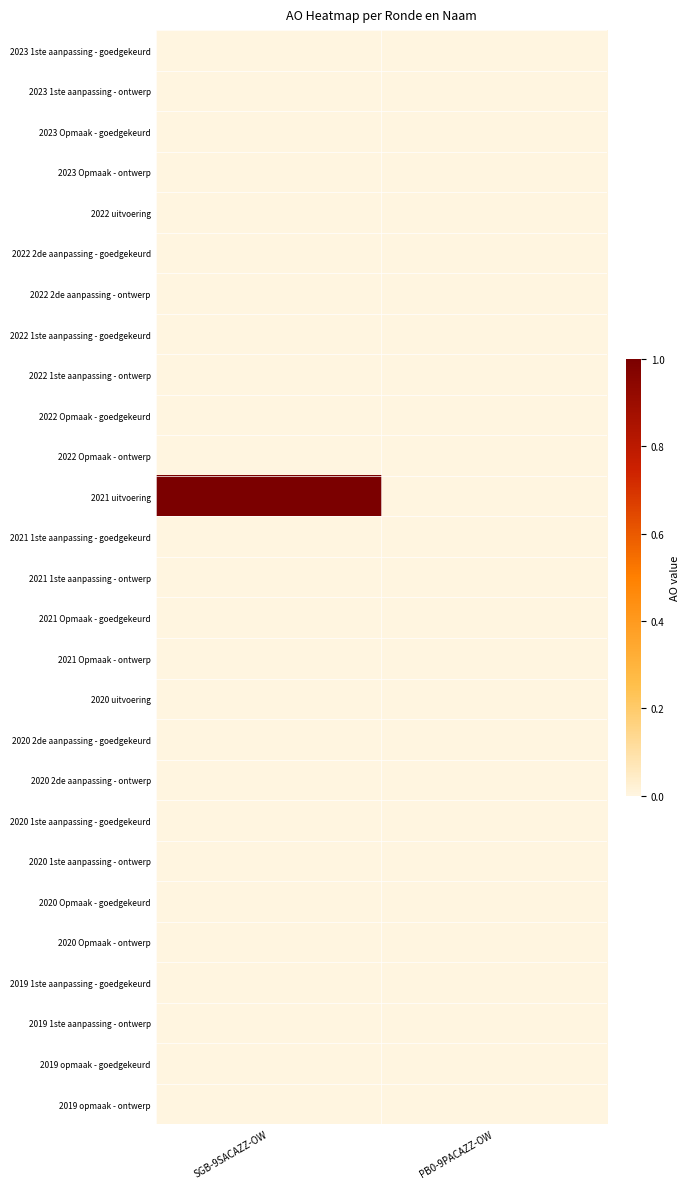

Reading right to left, what are all the values shown in this chart?

2023 1ste aanpassing - goedgekeurd: PB0-9PACAZZ-OW=0	SGB-9SACAZZ-OW=0
2023 1ste aanpassing - ontwerp: PB0-9PACAZZ-OW=0	SGB-9SACAZZ-OW=0
2023 Opmaak - goedgekeurd: PB0-9PACAZZ-OW=0	SGB-9SACAZZ-OW=0
2023 Opmaak - ontwerp: PB0-9PACAZZ-OW=0	SGB-9SACAZZ-OW=0
2022 uitvoering: PB0-9PACAZZ-OW=0	SGB-9SACAZZ-OW=0
2022 2de aanpassing - goedgekeurd: PB0-9PACAZZ-OW=0	SGB-9SACAZZ-OW=0
2022 2de aanpassing - ontwerp: PB0-9PACAZZ-OW=0	SGB-9SACAZZ-OW=0
2022 1ste aanpassing - goedgekeurd: PB0-9PACAZZ-OW=0	SGB-9SACAZZ-OW=0
2022 1ste aanpassing - ontwerp: PB0-9PACAZZ-OW=0	SGB-9SACAZZ-OW=0
2022 Opmaak - goedgekeurd: PB0-9PACAZZ-OW=0	SGB-9SACAZZ-OW=0
2022 Opmaak - ontwerp: PB0-9PACAZZ-OW=0	SGB-9SACAZZ-OW=0
2021 uitvoering: PB0-9PACAZZ-OW=0	SGB-9SACAZZ-OW=1
2021 1ste aanpassing - goedgekeurd: PB0-9PACAZZ-OW=0	SGB-9SACAZZ-OW=0
2021 1ste aanpassing - ontwerp: PB0-9PACAZZ-OW=0	SGB-9SACAZZ-OW=0
2021 Opmaak - goedgekeurd: PB0-9PACAZZ-OW=0	SGB-9SACAZZ-OW=0
2021 Opmaak - ontwerp: PB0-9PACAZZ-OW=0	SGB-9SACAZZ-OW=0
2020 uitvoering: PB0-9PACAZZ-OW=0	SGB-9SACAZZ-OW=0
2020 2de aanpassing - goedgekeurd: PB0-9PACAZZ-OW=0	SGB-9SACAZZ-OW=0
2020 2de aanpassing - ontwerp: PB0-9PACAZZ-OW=0	SGB-9SACAZZ-OW=0
2020 1ste aanpassing - goedgekeurd: PB0-9PACAZZ-OW=0	SGB-9SACAZZ-OW=0
2020 1ste aanpassing - ontwerp: PB0-9PACAZZ-OW=0	SGB-9SACAZZ-OW=0
2020 Opmaak - goedgekeurd: PB0-9PACAZZ-OW=0	SGB-9SACAZZ-OW=0
2020 Opmaak - ontwerp: PB0-9PACAZZ-OW=0	SGB-9SACAZZ-OW=0
2019 1ste aanpassing - goedgekeurd: PB0-9PACAZZ-OW=0	SGB-9SACAZZ-OW=0
2019 1ste aanpassing - ontwerp: PB0-9PACAZZ-OW=0	SGB-9SACAZZ-OW=0
2019 opmaak - goedgekeurd: PB0-9PACAZZ-OW=0	SGB-9SACAZZ-OW=0
2019 opmaak - ontwerp: PB0-9PACAZZ-OW=0	SGB-9SACAZZ-OW=0